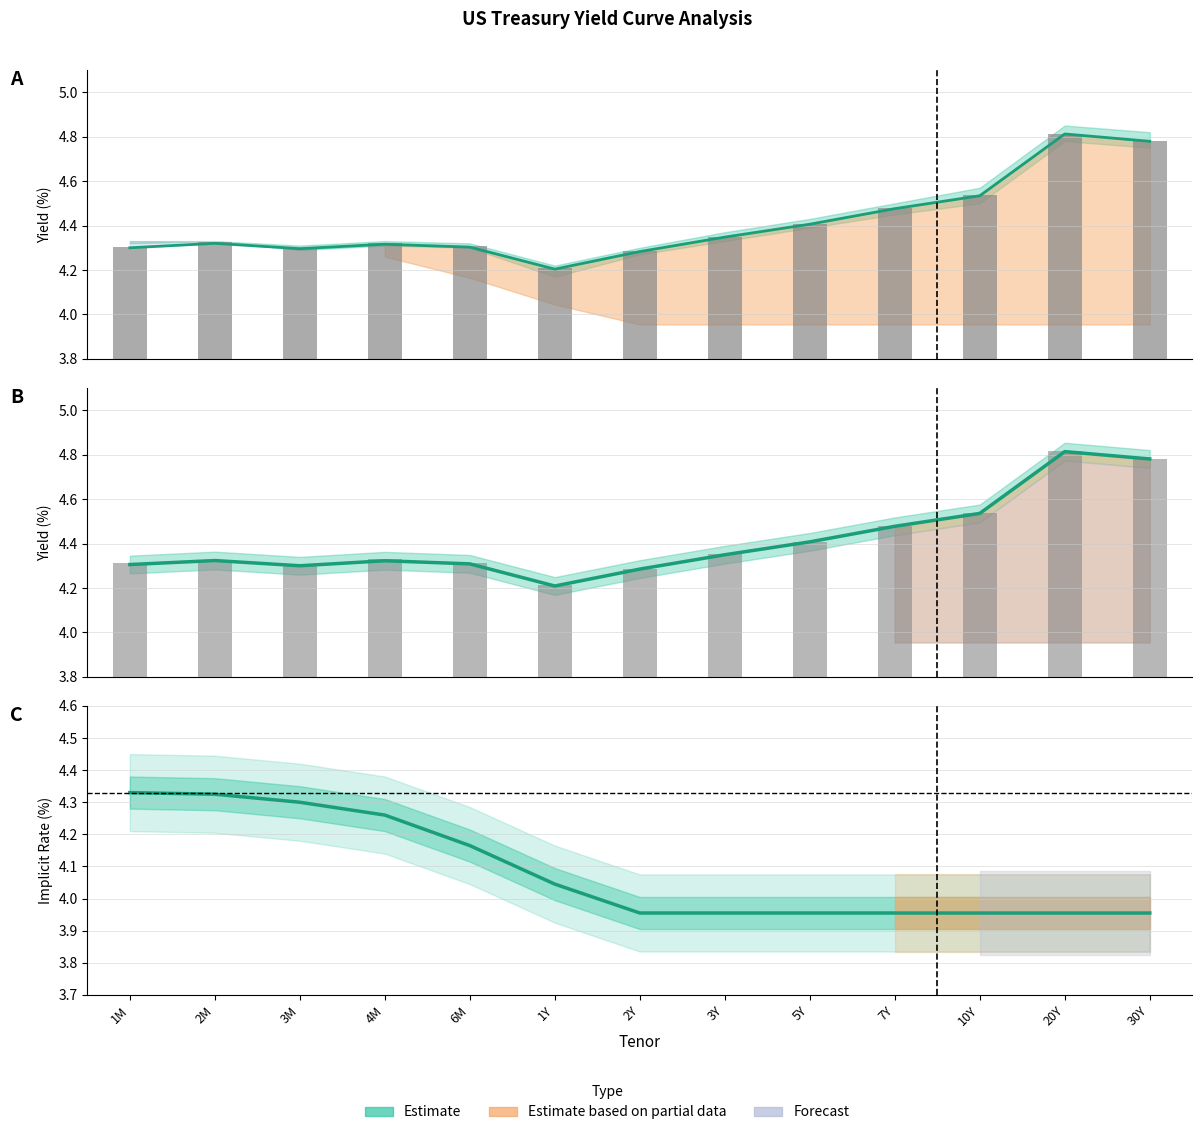

Is it true that Implicit Rate equals 4.3 at 3M?

True